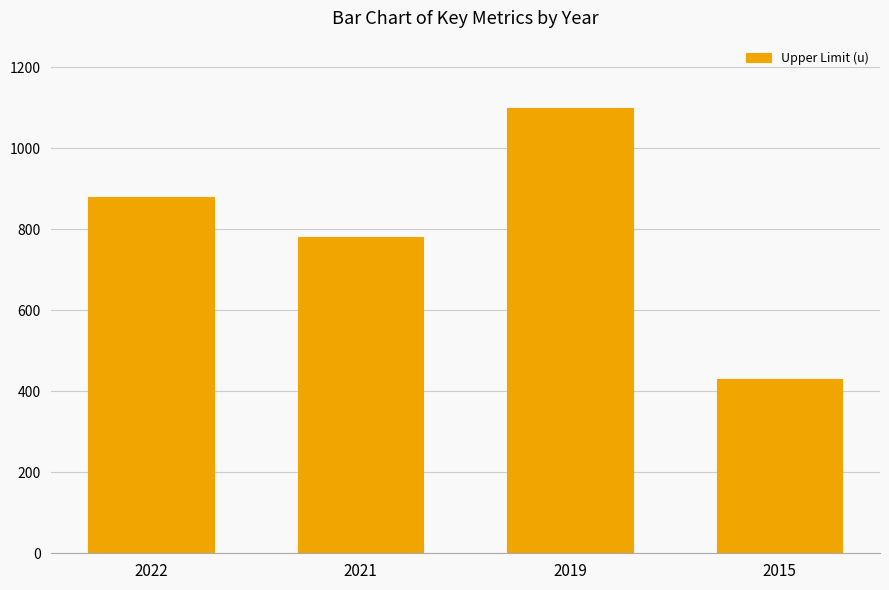

Read the value at 2022, to the nearest 50.

900